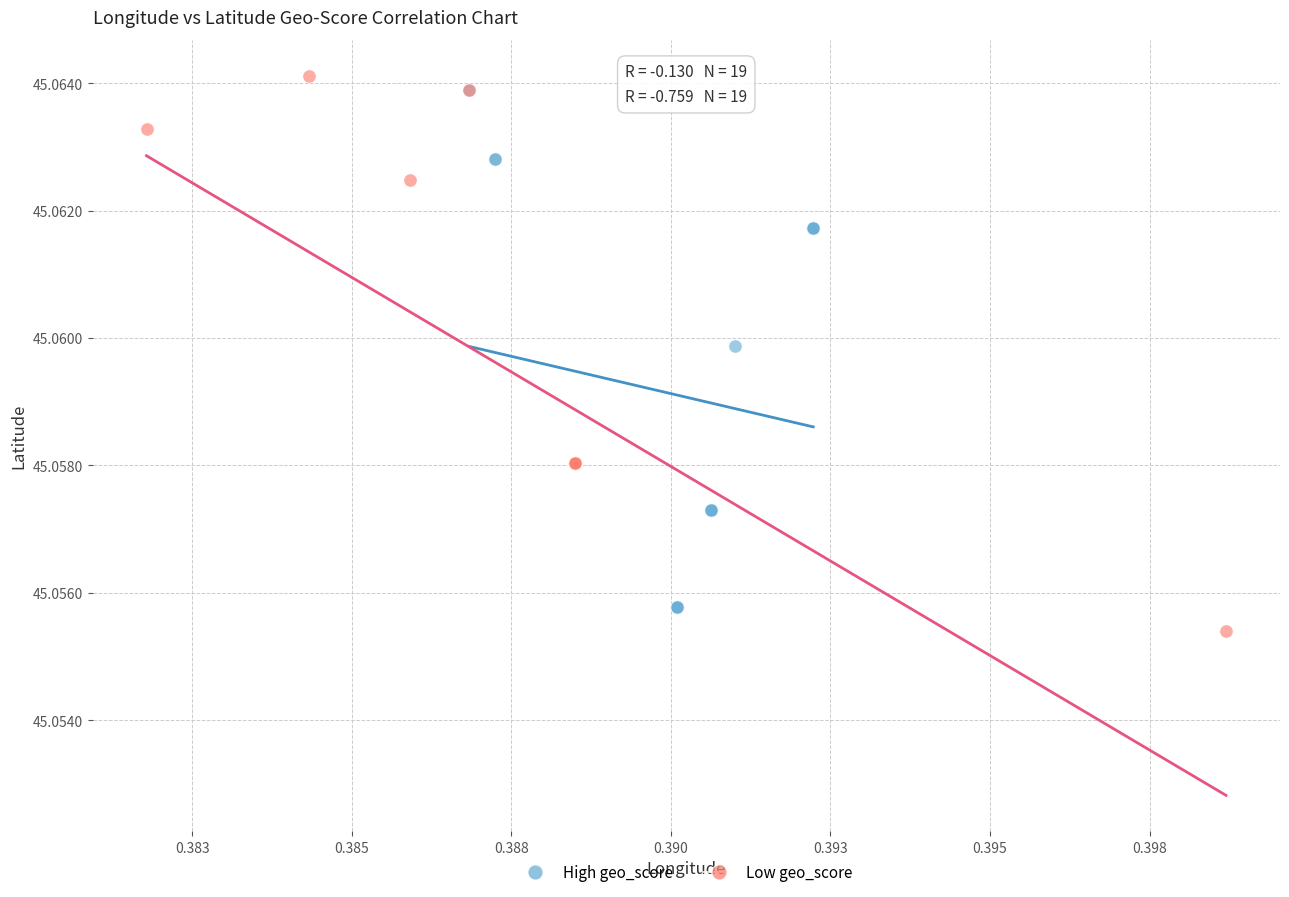

Which series contains the highest Y value?

Low geo_score